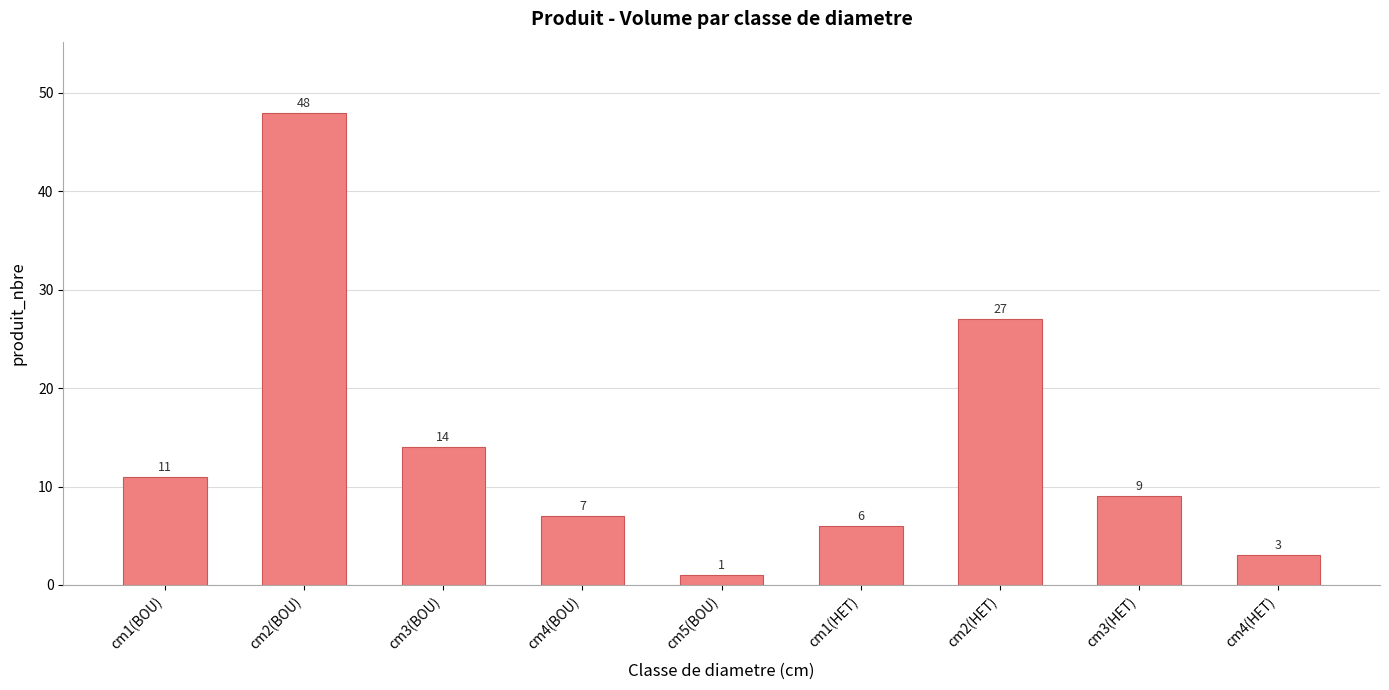

At which category does the chart reach its minimum across all series?

cm5(BOU)